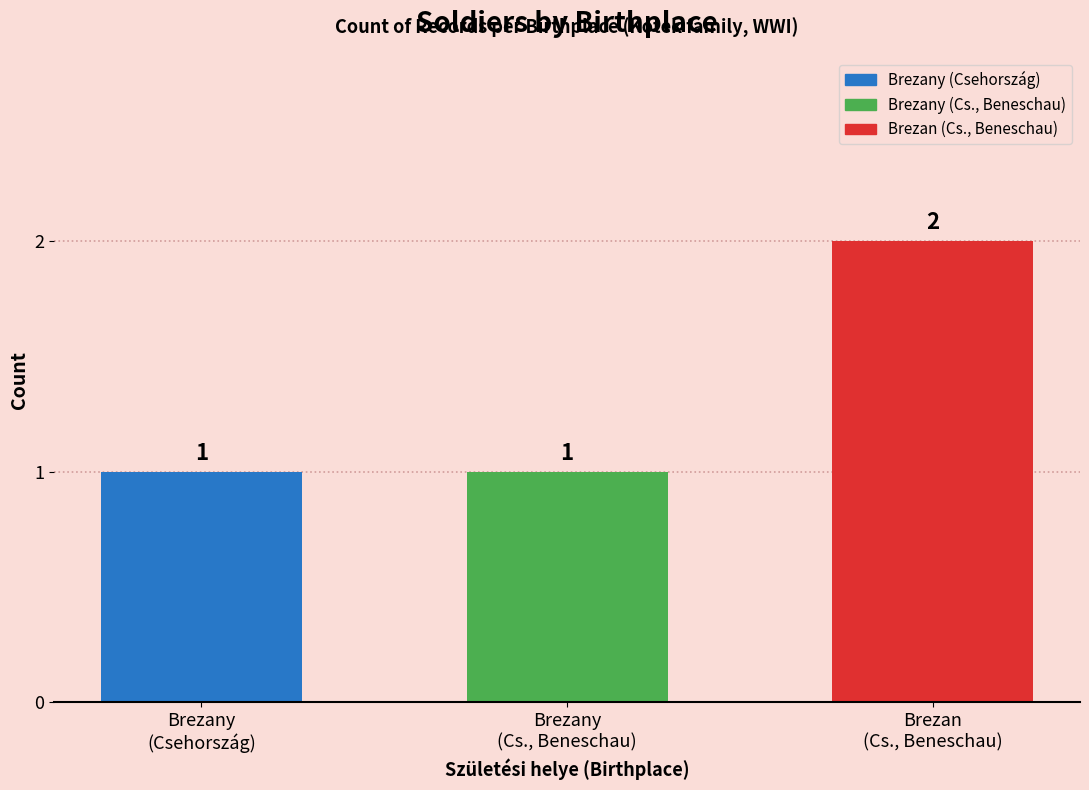

What is the value of the 3rd bar from the left?

2